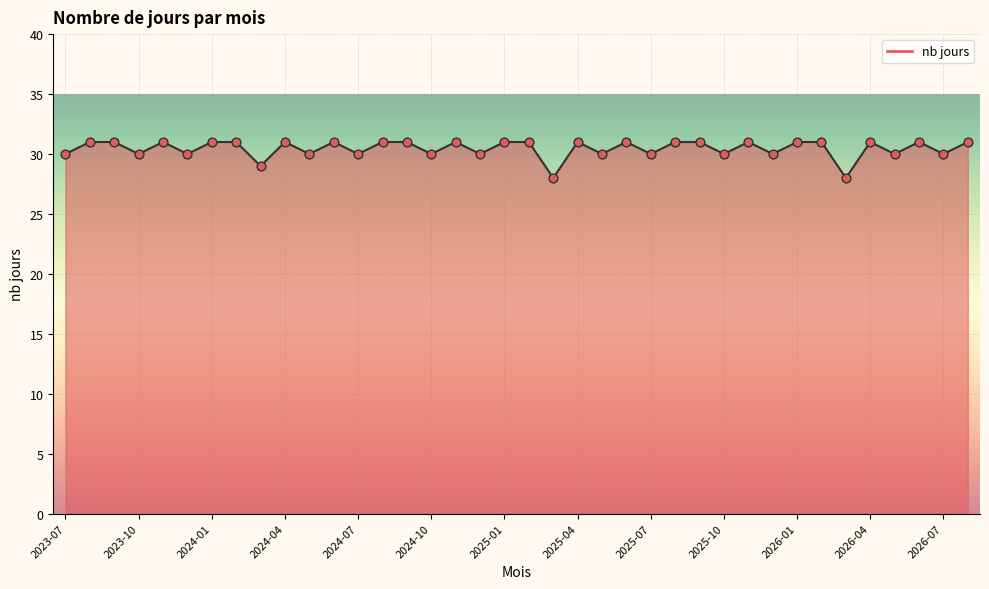

What is the difference between the maximum and minimum values?

3